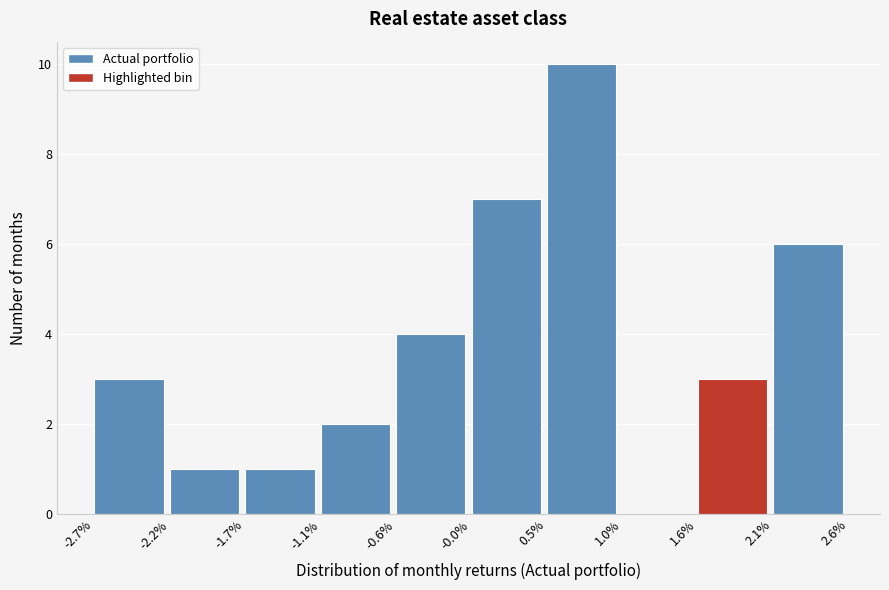

Reading left to right, transcribe all the data shown in this chart.

-2.7%=3	-2.2%=1	-1.7%=1	-1.1%=2	-0.6%=4	-0.0%=7	0.5%=10	1.0%=0	1.6%=3	2.1%=6